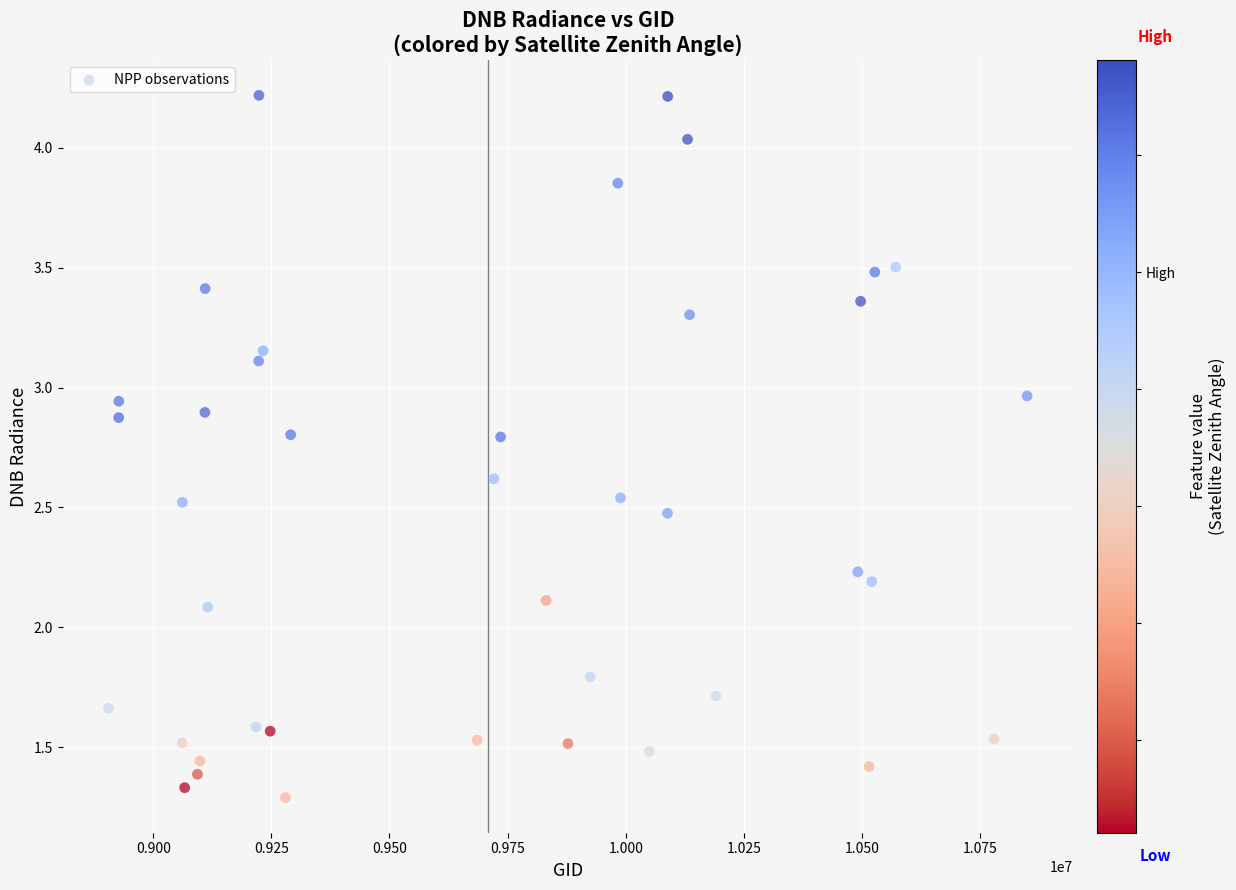

What is the range of X values (max minus min)?

1944051.0